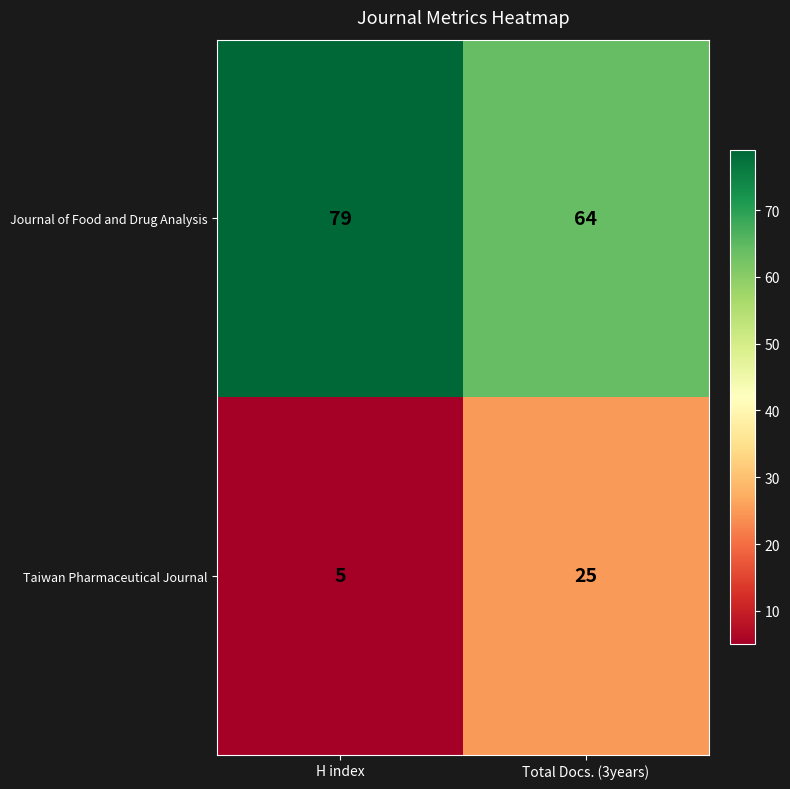

What is the average value of the Journal of Food and Drug Analysis series?

72